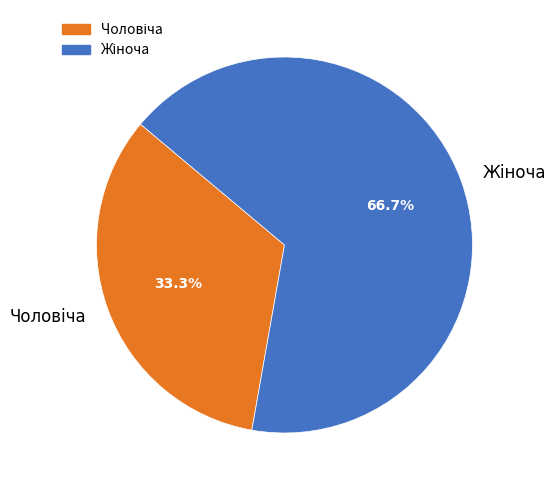

Is there any slice that represents more than half of the pie?

Yes